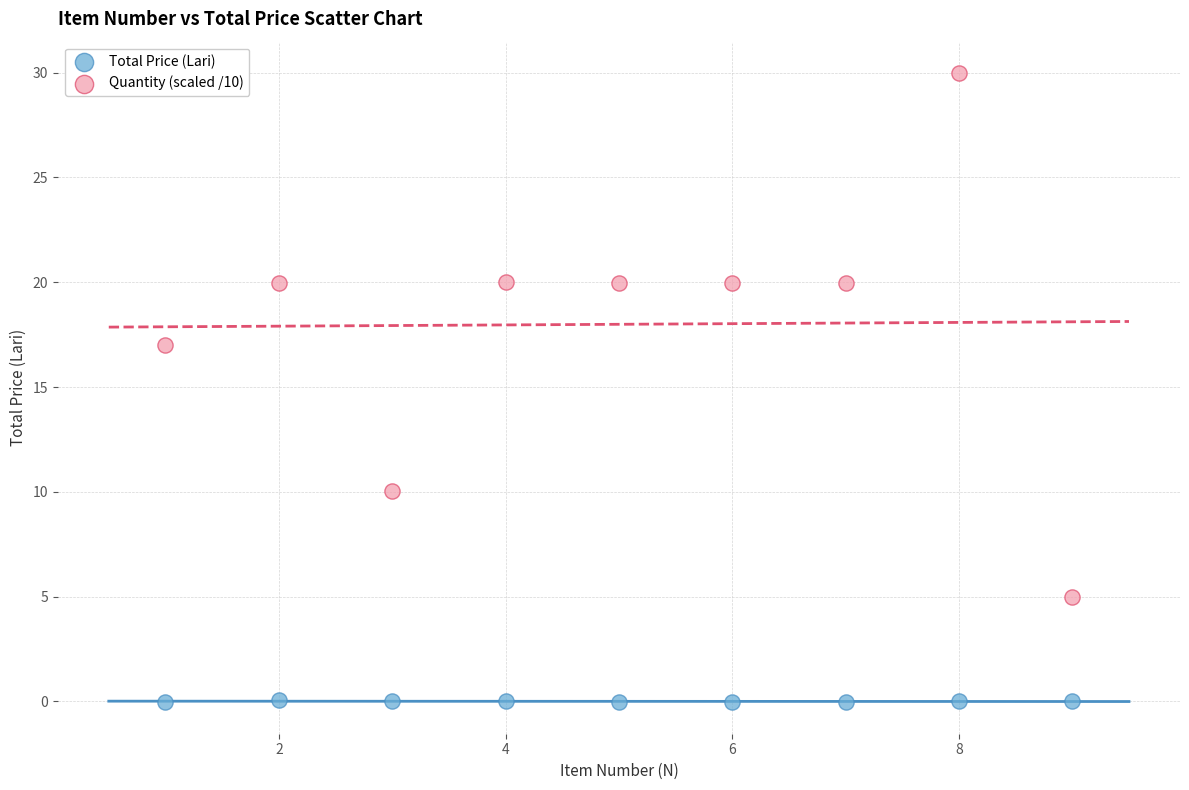

Which series contains the lowest Y value?

Total Price (Lari)